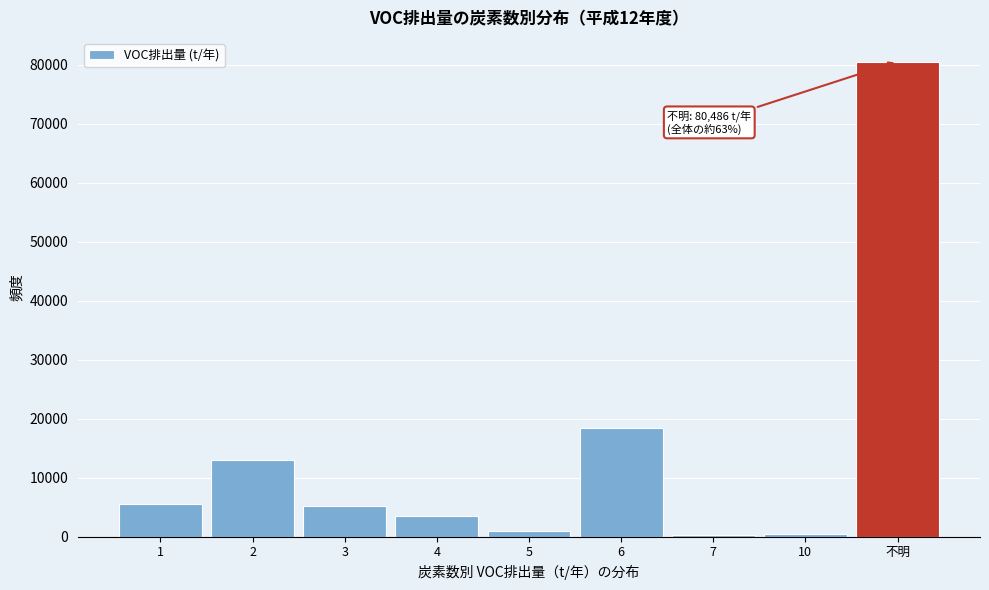

True or false: the data shows 80486.4 at 不明.

True